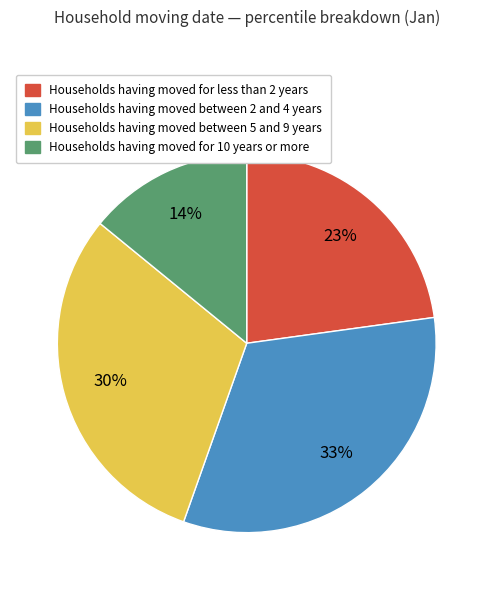

Count the number of slices in the pie.

4